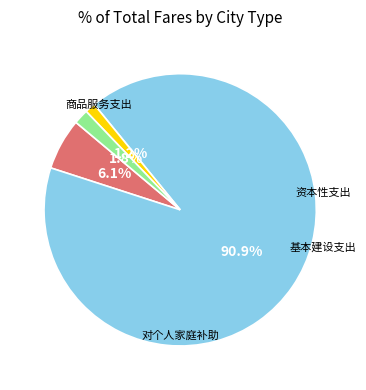

Is there a majority slice in this chart?

Yes